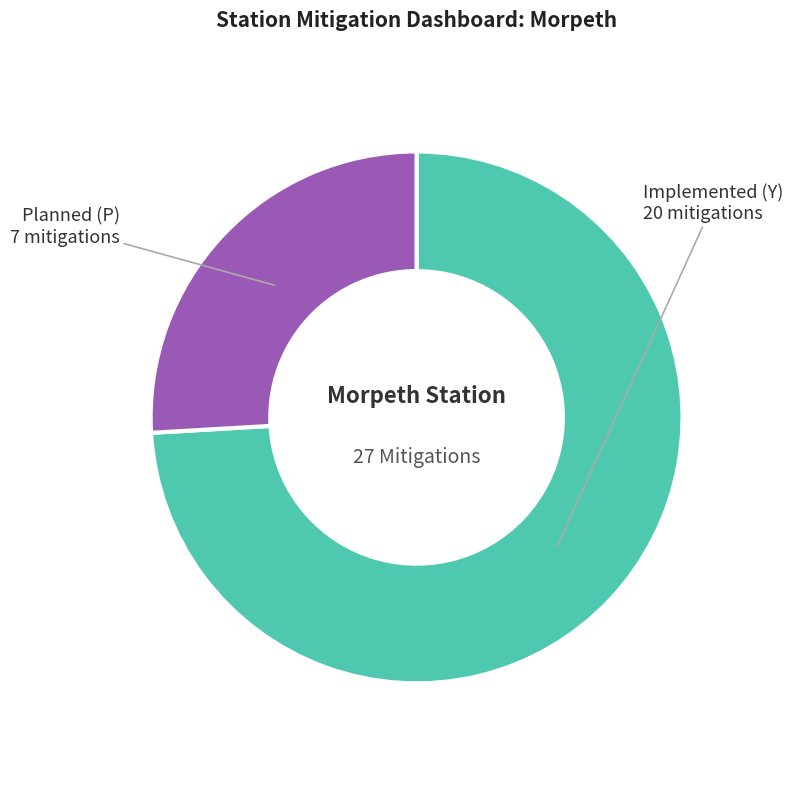

Is there any slice that represents more than half of the pie?

Yes